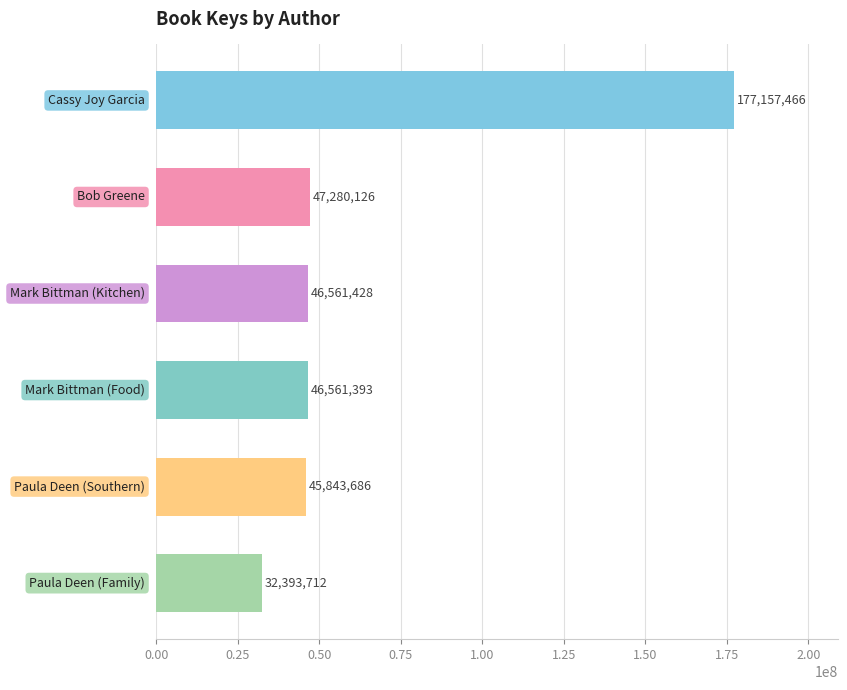

What is the smallest value displayed?

32393712